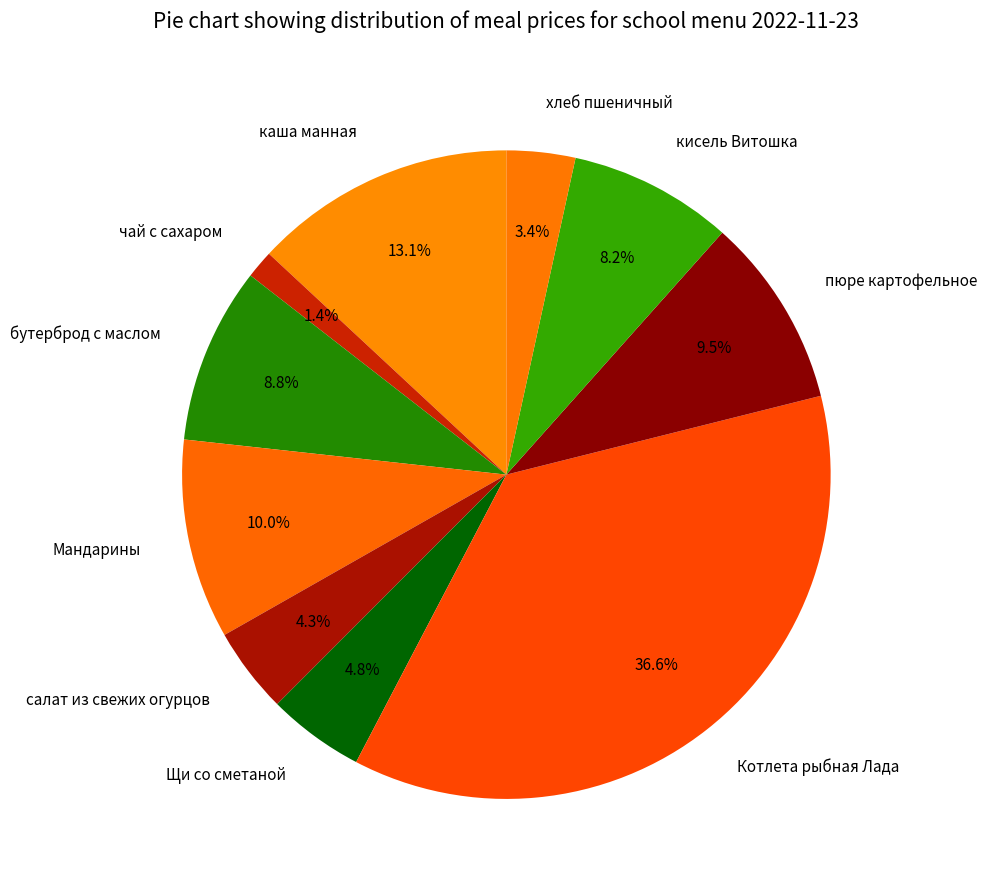

What percentage do салат из свежих огурцов and бутерброд с маслом together represent?

13.1%